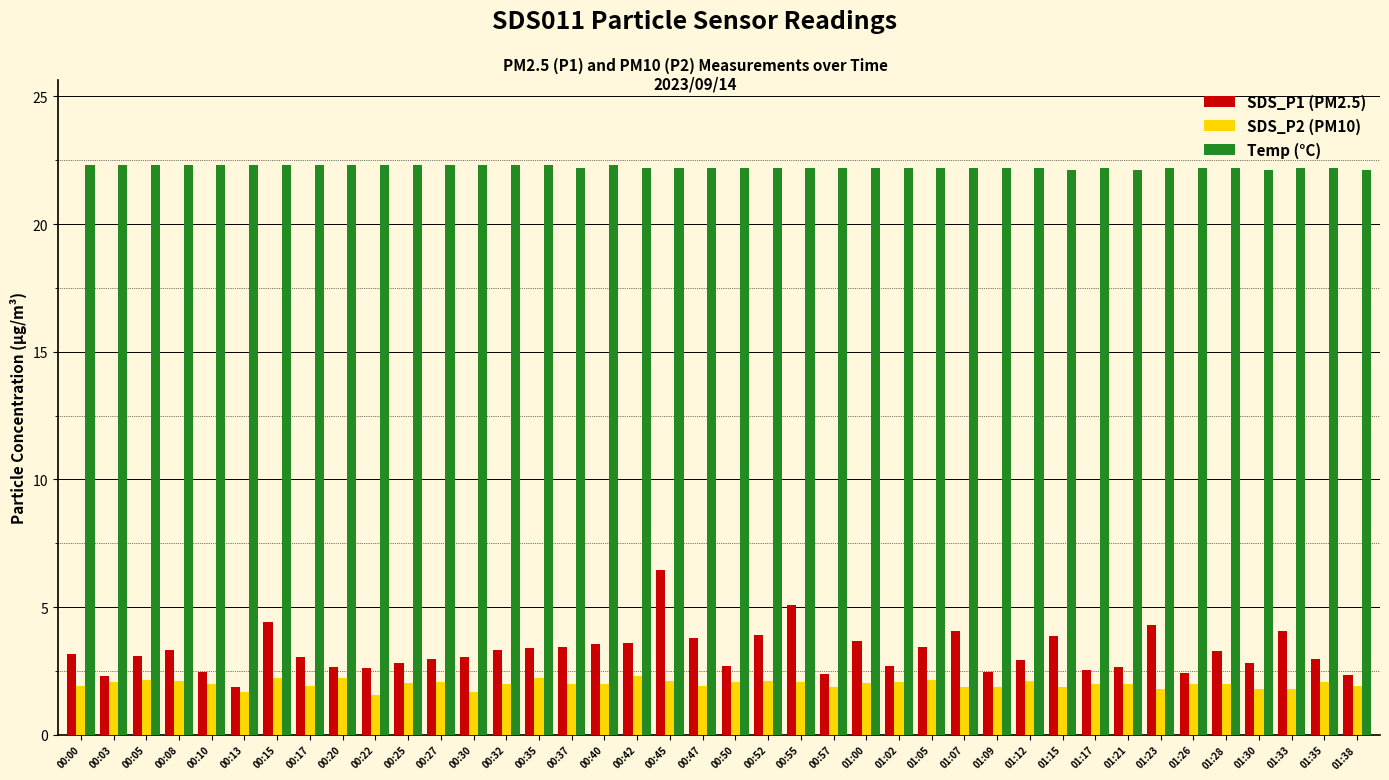

Is it true that SDS_P2 (PM10) equals 0.8 at 01:07?

False